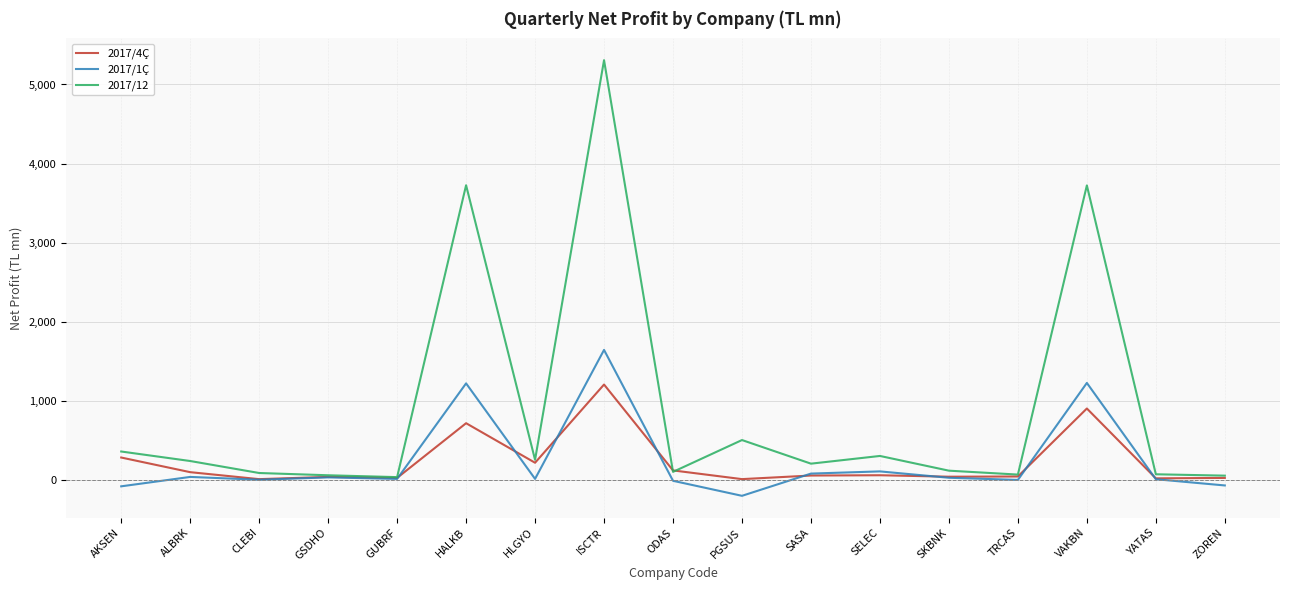

The value of 2017/1Ç at VAKBN is 2101.8. True or false?

False